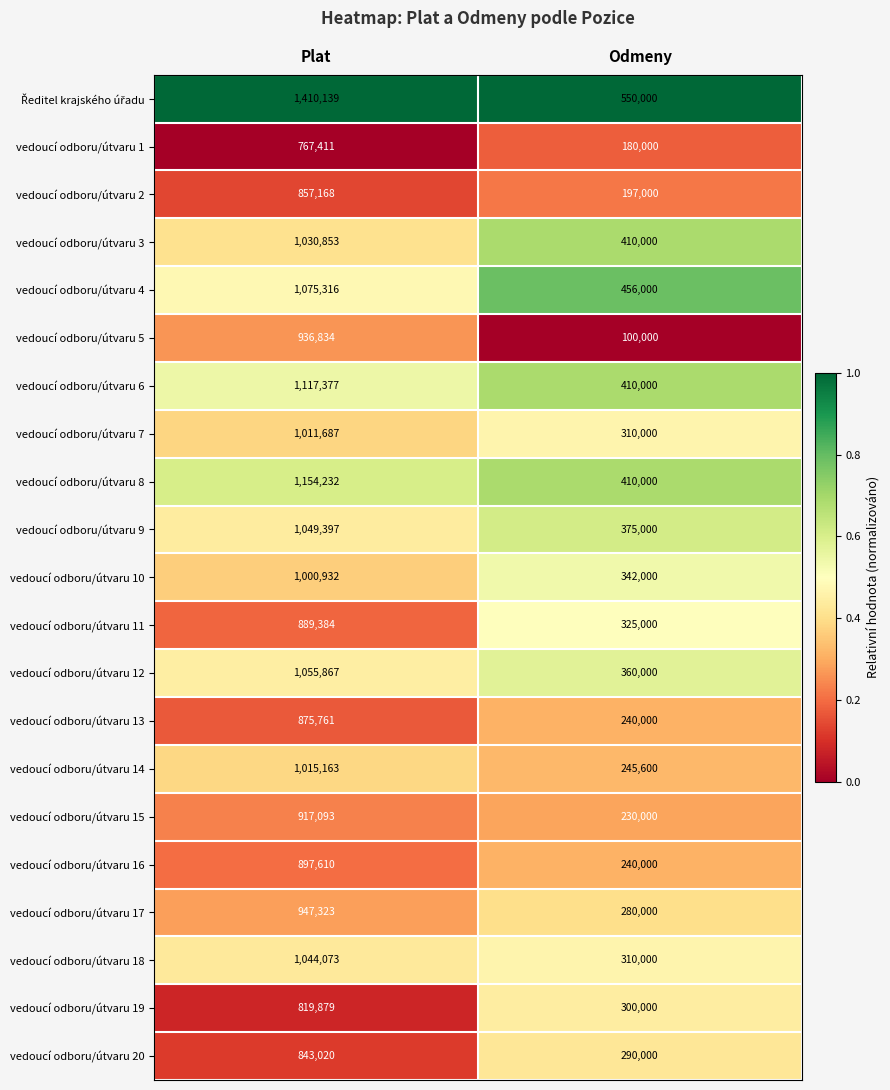

What is the sum of the vedoucí odboru/útvaru 5 values at Odmeny and Plat?

1036834